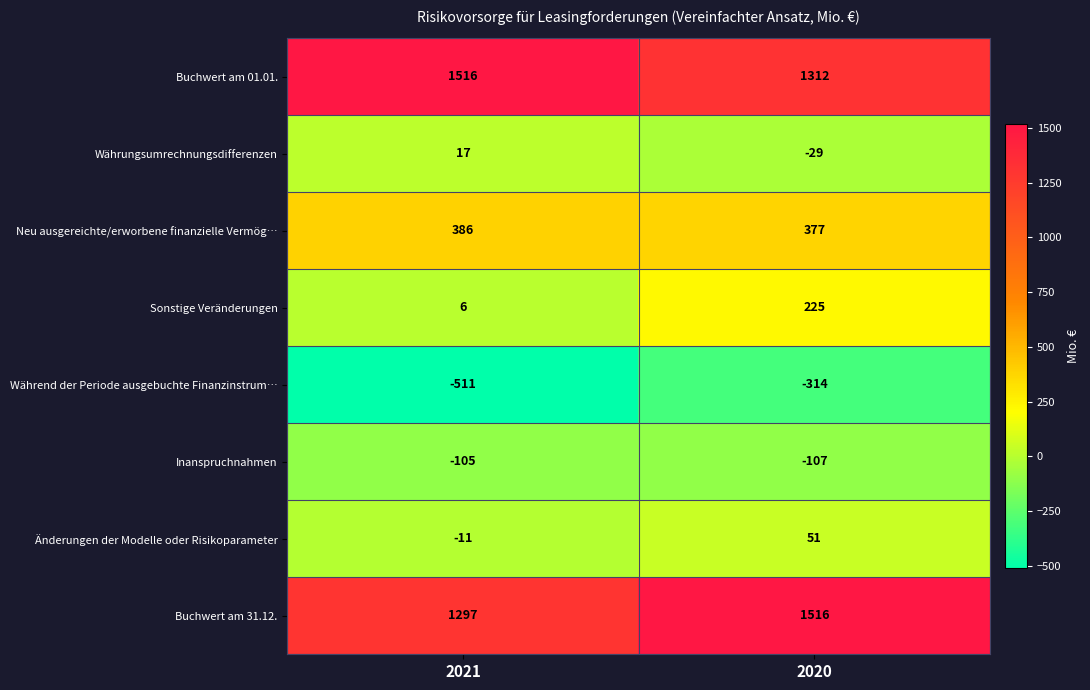

Count the number of categories in the chart.

2